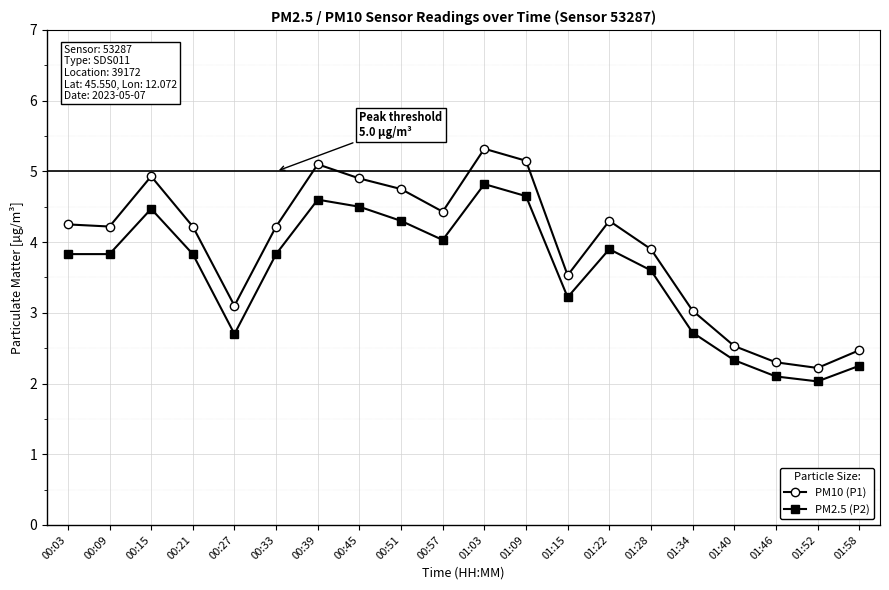

Is the value of PM2.5 (P2) at 00:27 greater than the value of PM10 (P1) at 00:39?

No